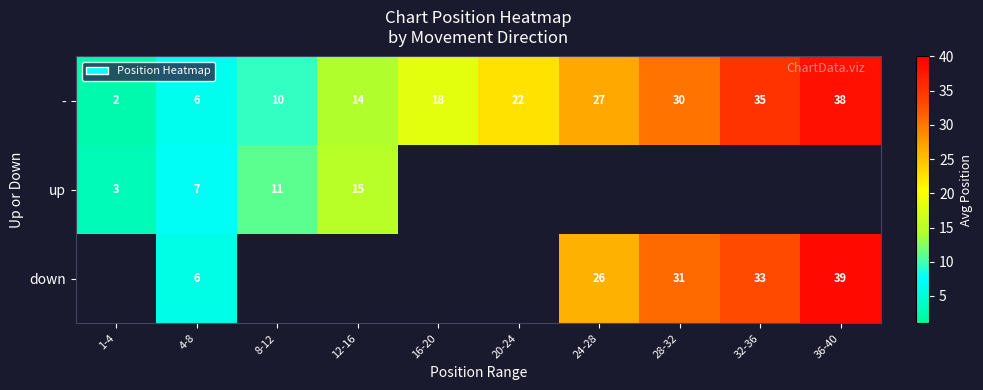

What value does the down series have at 4-8?

6.0